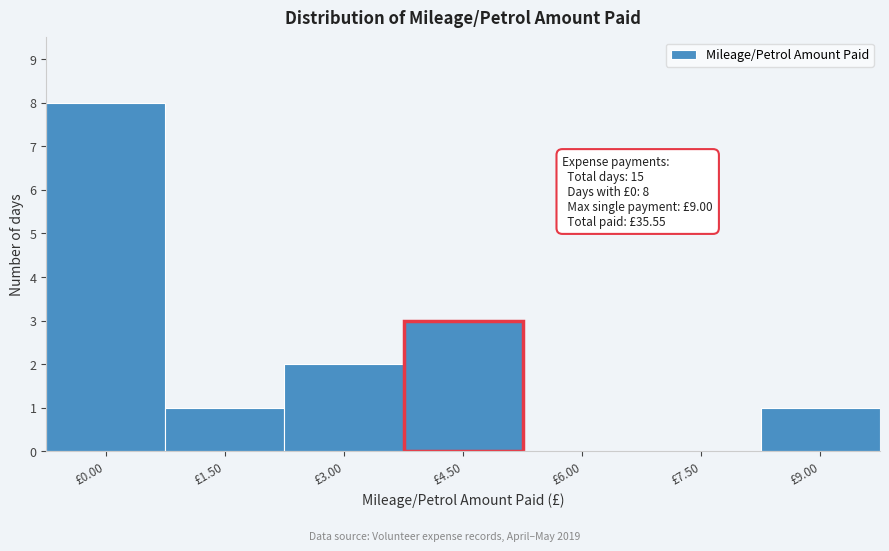

Reading left to right, what are all the values shown in this chart?

£0.00=8	£1.50=1	£3.00=2	£4.50=3	£6.00=0	£7.50=0	£9.00=1